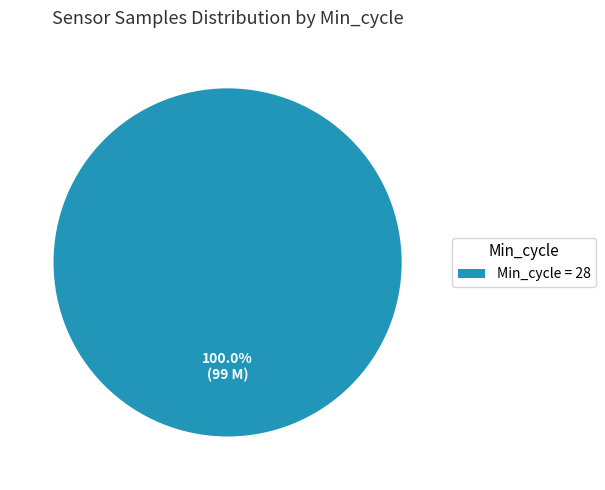

Rank the categories by value from lowest to highest.

Min_cycle = 28